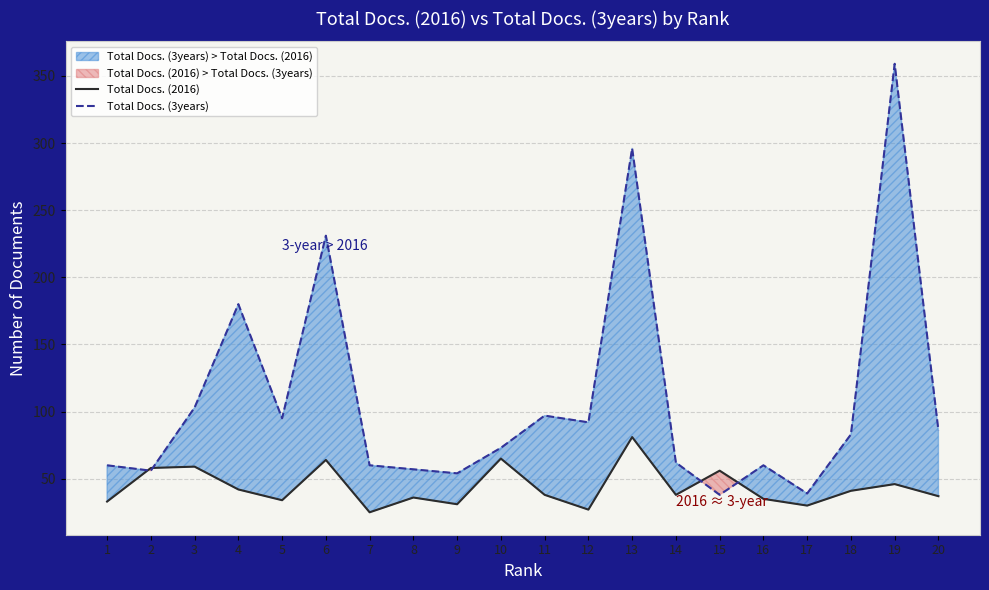

Rank the categories by Total Docs. (2016) value from lowest to highest.

7, 12, 17, 9, 1, 5, 16, 8, 20, 11, 14, 18, 4, 19, 15, 2, 3, 6, 10, 13